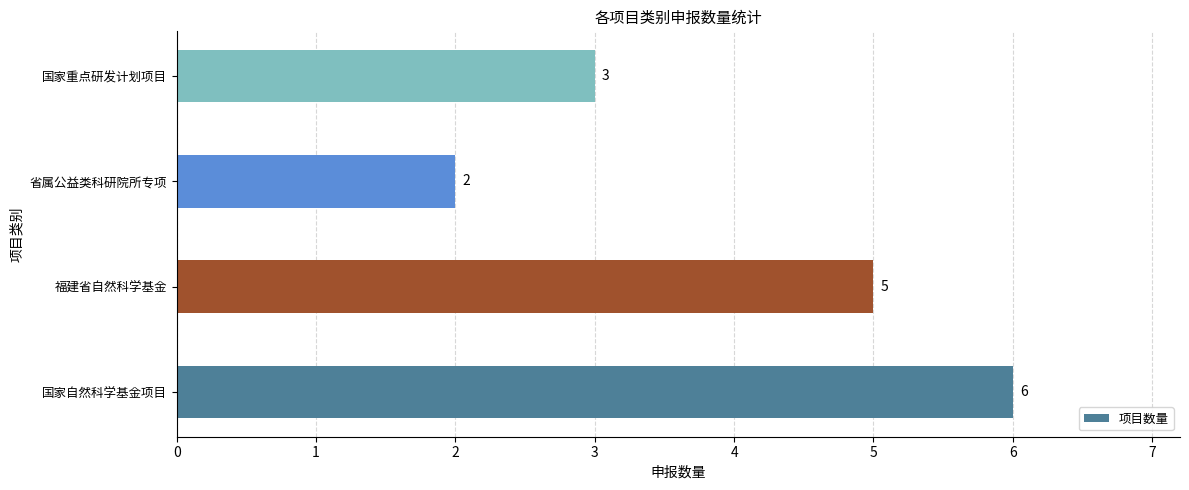

Reading top to bottom, extract all data points from this chart.

国家重点研发计划项目=3	省属公益类科研院所专项=2	福建省自然科学基金=5	国家自然科学基金项目=6